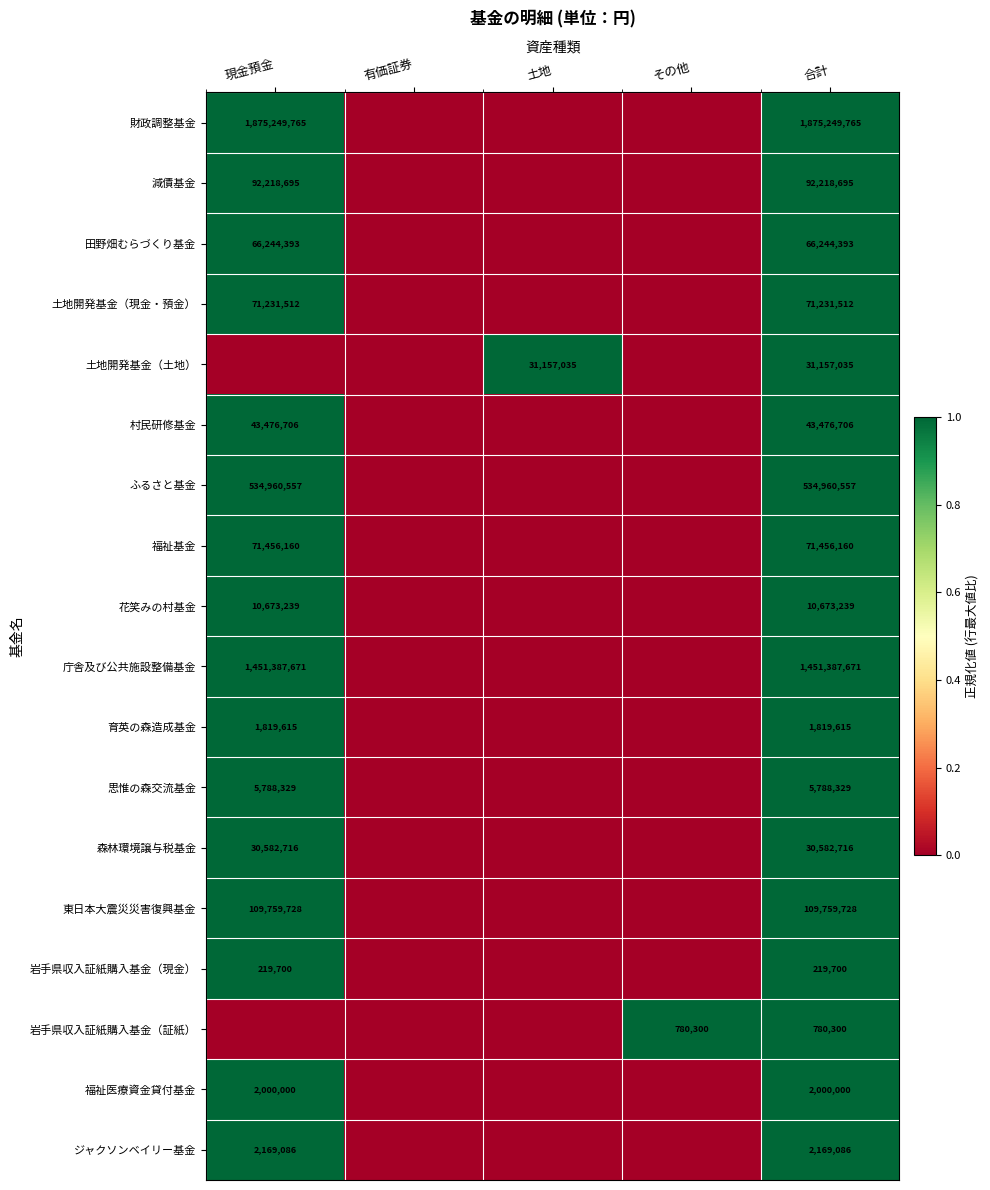

True or false: 思惟の森交流基金 has a value of 5788329 at 合計.

True